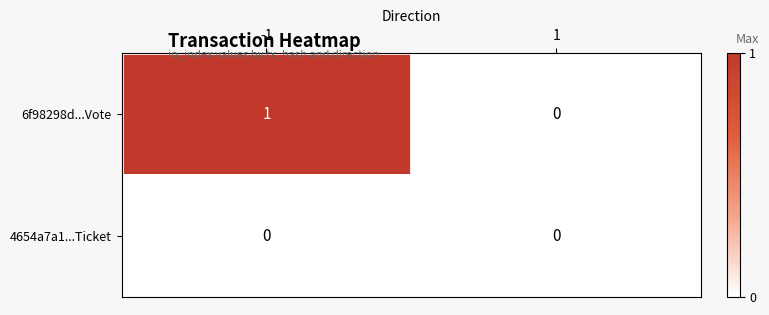

At which category is the sum across all series the highest?

-1